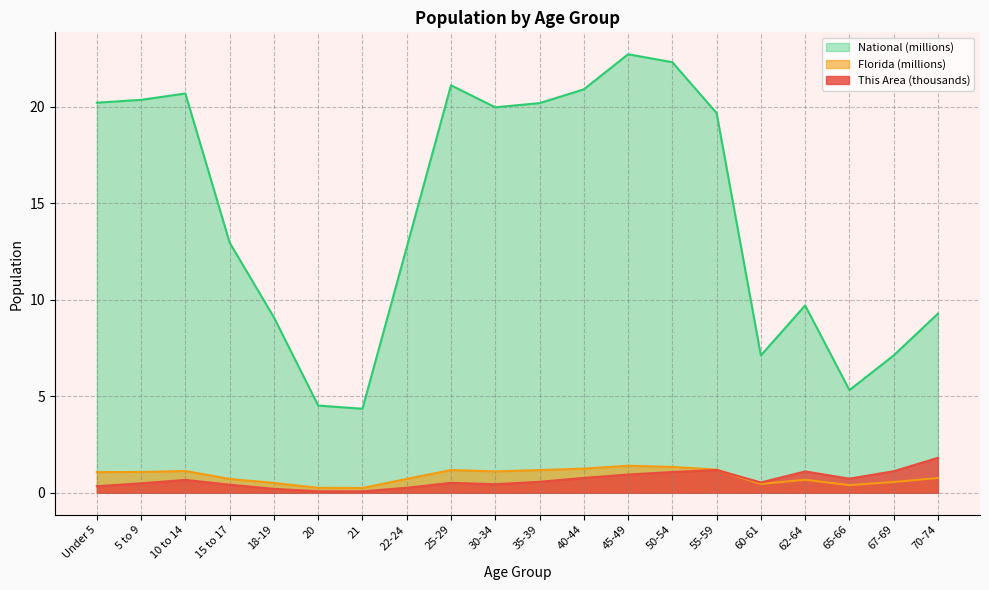

What is the label of the 16th point from the left?

60-61